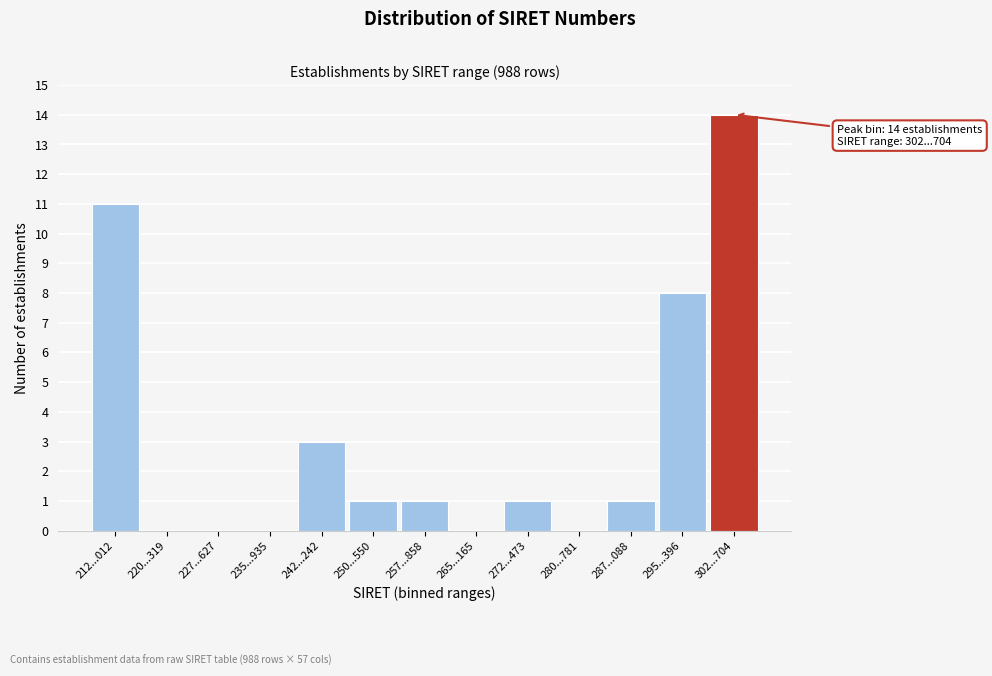

Reading right to left, extract all data points from this chart.

302...704=14	295...396=8	287...088=1	280...781=0	272...473=1	265...165=0	257...858=1	250...550=1	242...242=3	235...935=0	227...627=0	220...319=0	212...012=11